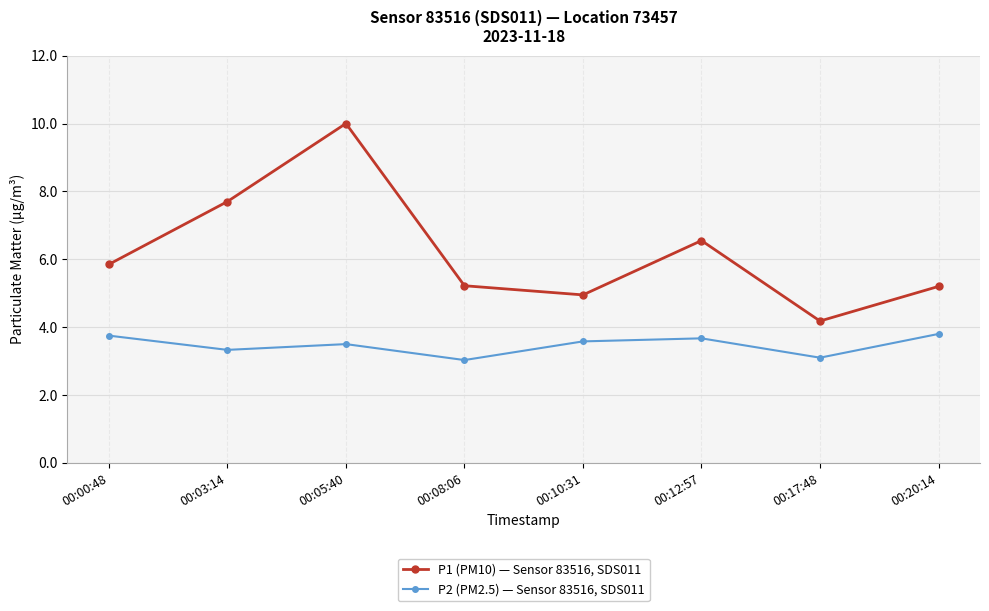

What is the difference between the maximum and minimum values in the P1 (PM10) — Sensor 83516, SDS011 series?

5.8